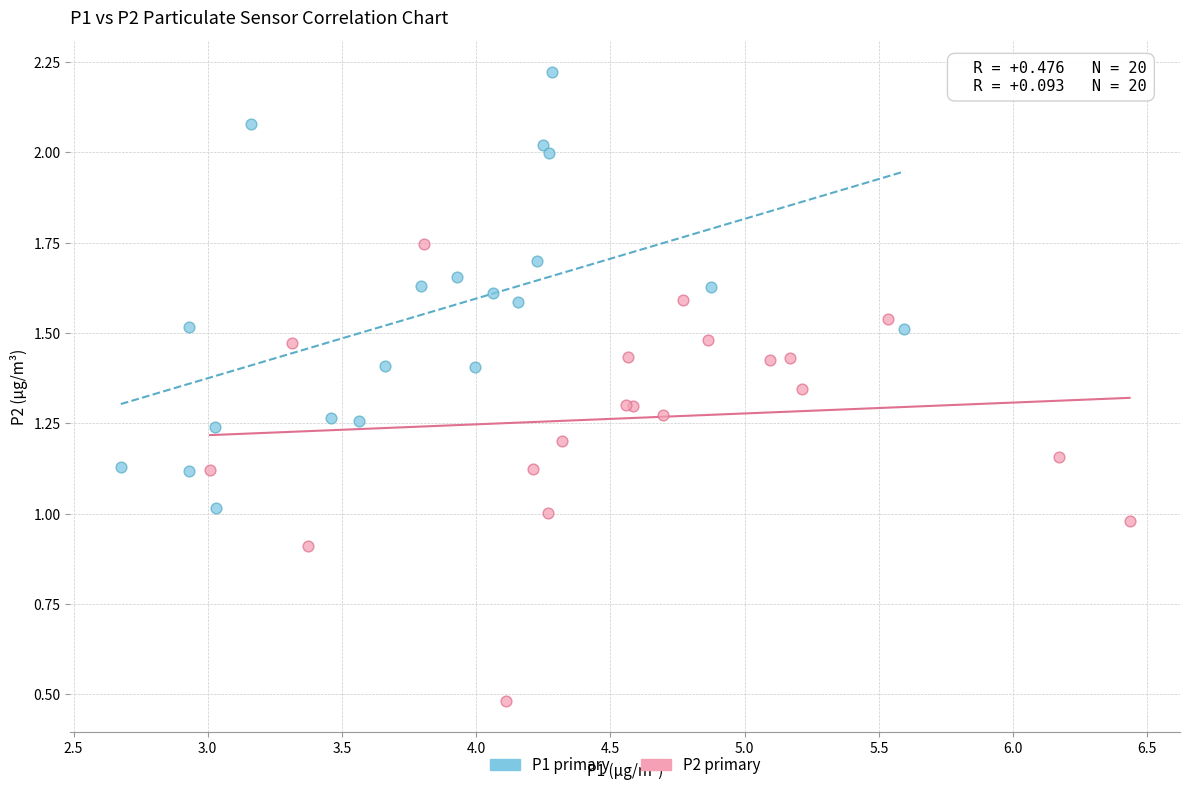

Which series contains the highest Y value?

P1 primary